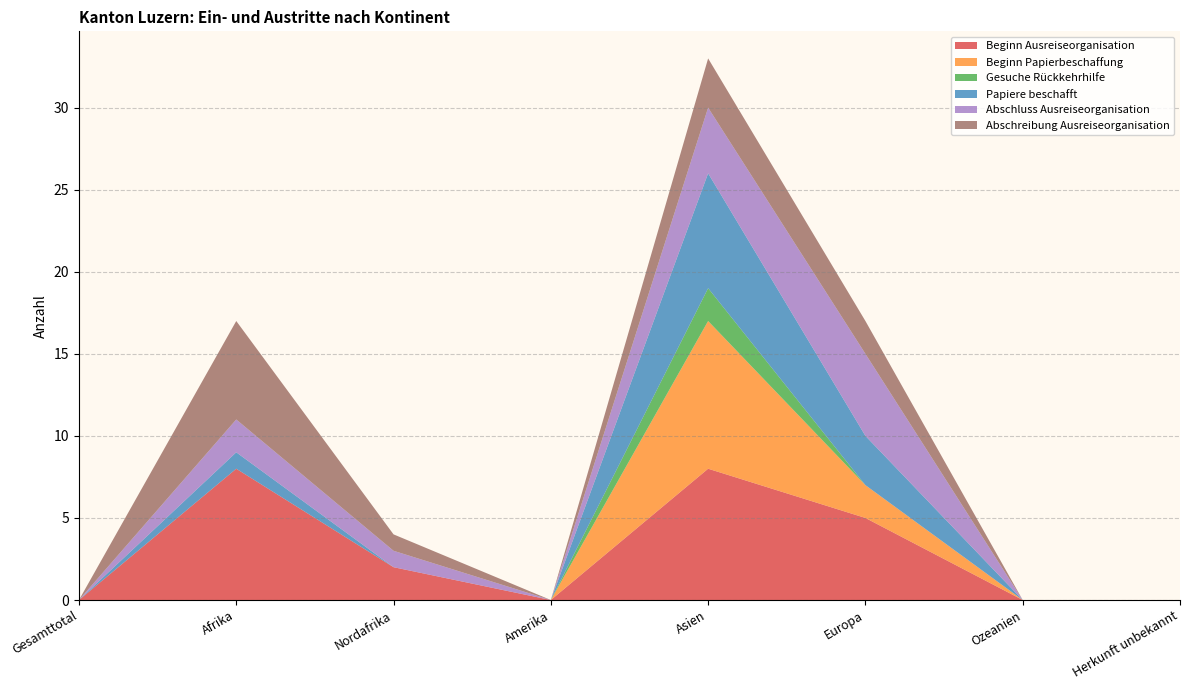

Reading right to left, extract all data points from this chart.

Beginn Ausreiseorganisation: 0	0	5	8	0	2	8	0
Beginn Papierbeschaffung: 0	0	2	9	0	0	0	0
Gesuche Rückkehrhilfe: 0	0	0	2	0	0	0	0
Papiere beschafft: 0	0	3	7	0	0	1	0
Abschluss Ausreiseorganisation: 0	0	5	4	0	1	2	0
Abschreibung Ausreiseorganisation: 0	0	2	3	0	1	6	0